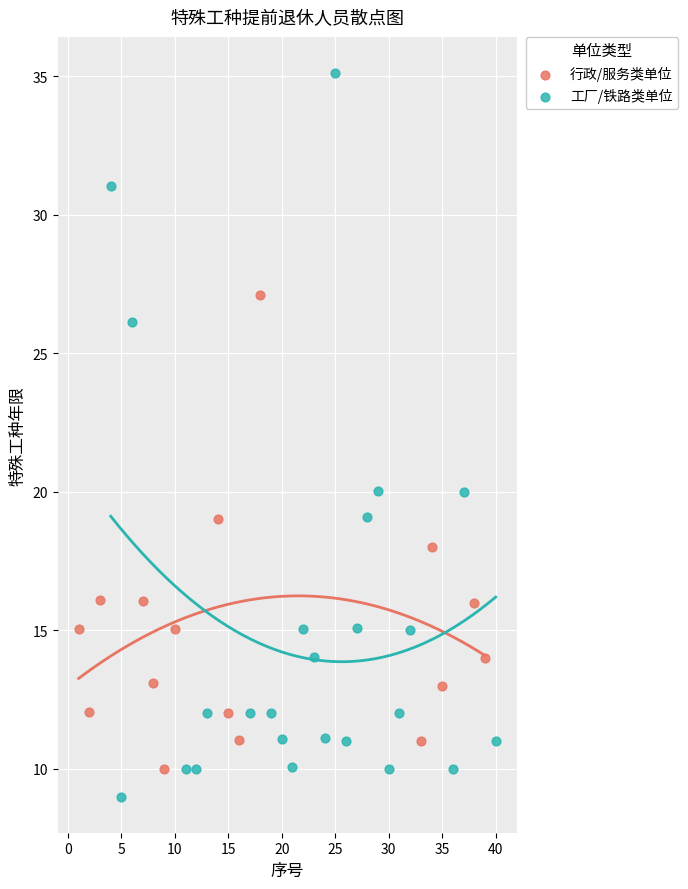

Which series reaches the maximum Y coordinate?

工厂/铁路类单位